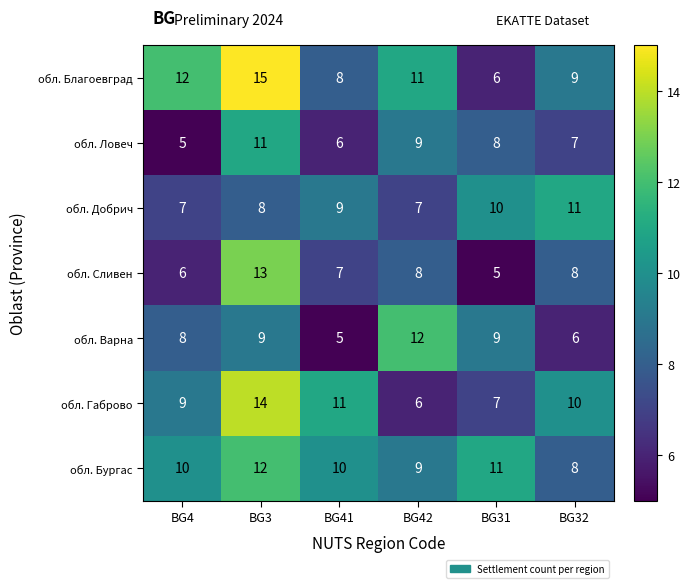

How many data points does each series have?

6